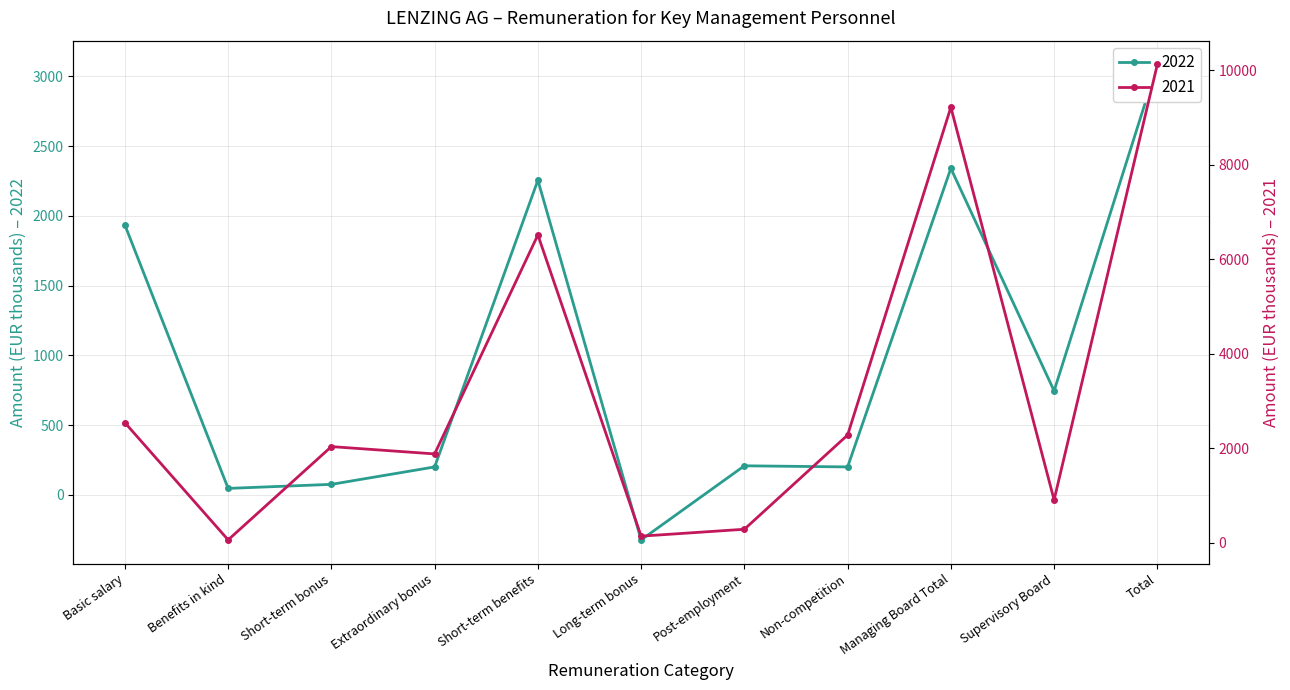

True or false: 2022 and 2021 cross at least once.

False